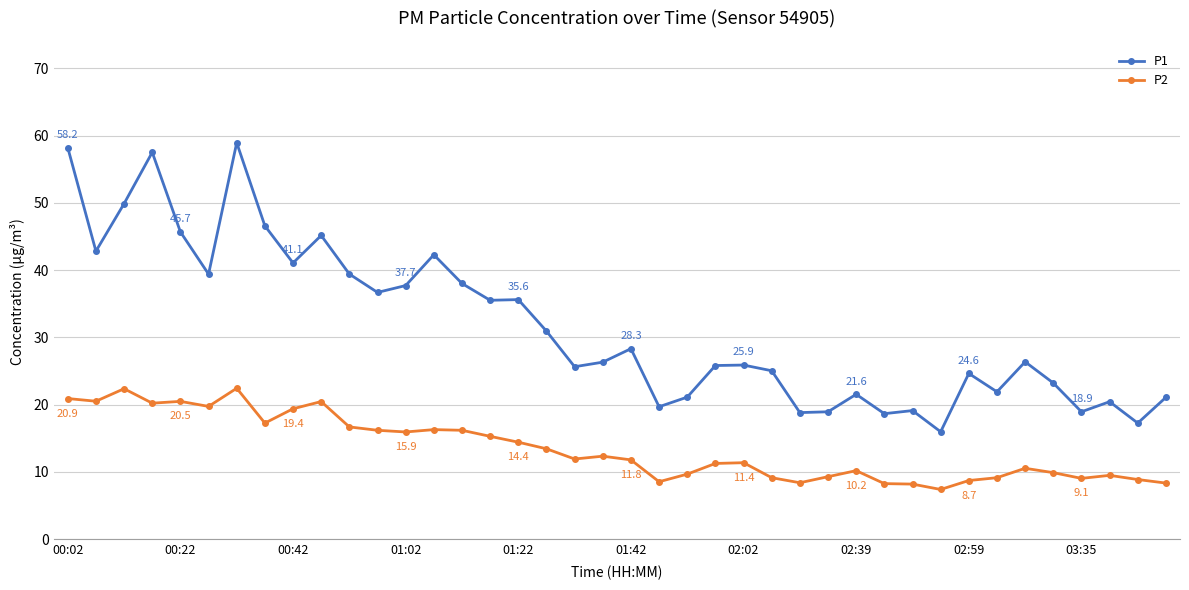

True or false: P1 and P2 intersect in this chart.

False